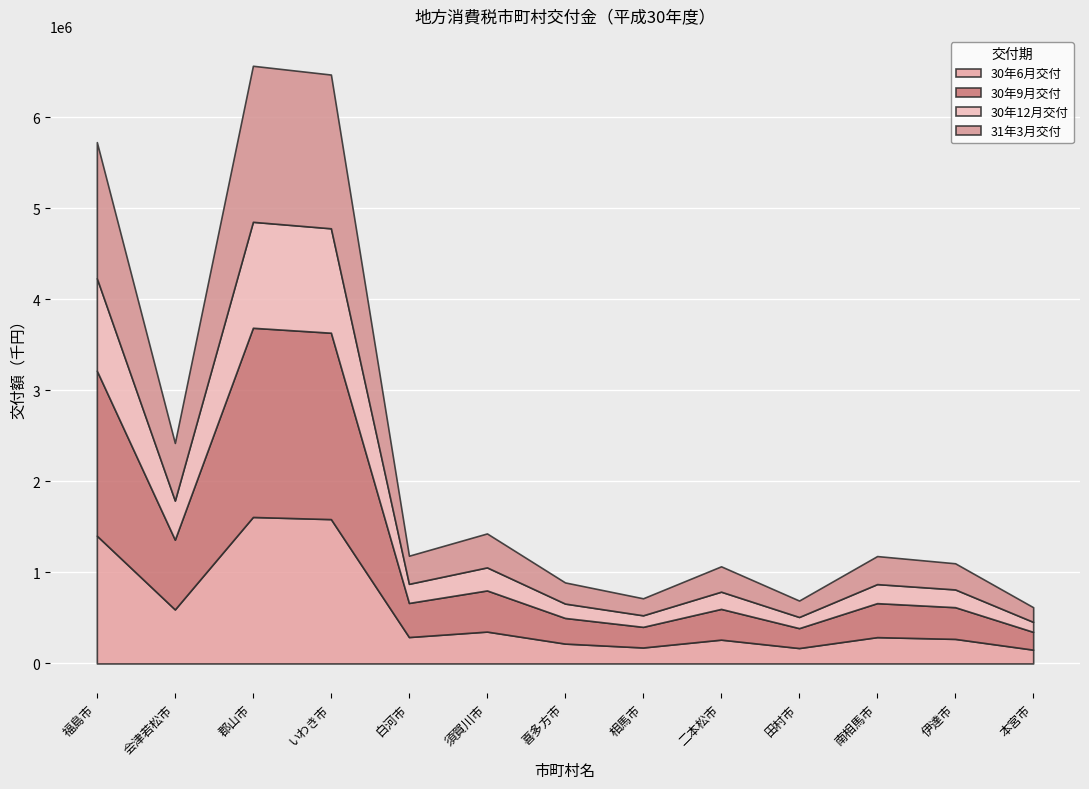

Is the value of 30年9月交付 at 福島市 greater than the value of 30年12月交付 at 会津若松市?

Yes